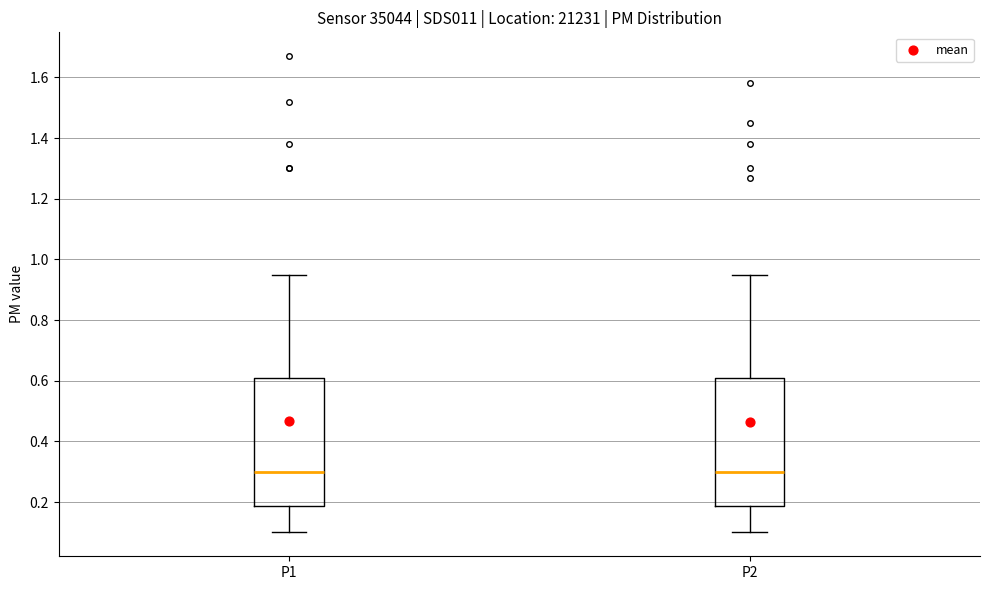

Reading left to right, read every box against the y-axis: the position of its median line, the range the box covers, and the ends of its whiskers. The values are not printed on the chart, so give them approximately, as read against the axis.

P1: median 0.30, box 0.18 to 0.60, whiskers 0.10 to 0.96
P2: median 0.30, box 0.18 to 0.60, whiskers 0.10 to 0.96